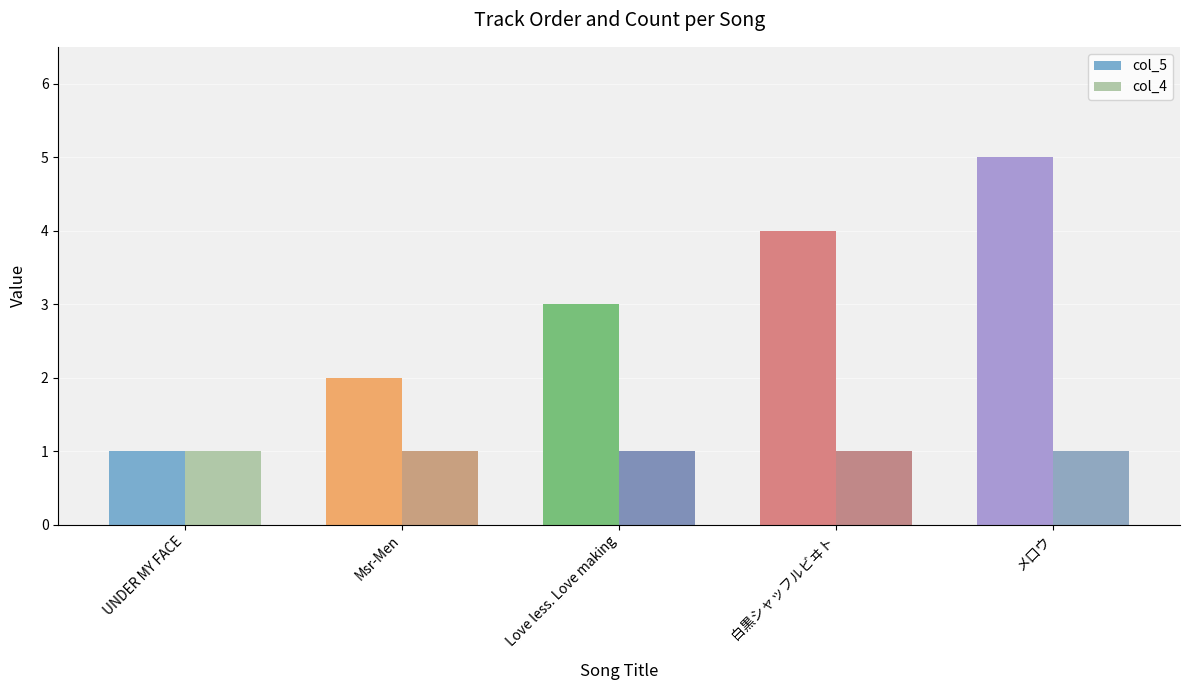

At which category is the sum across all series the highest?

メ口ウ